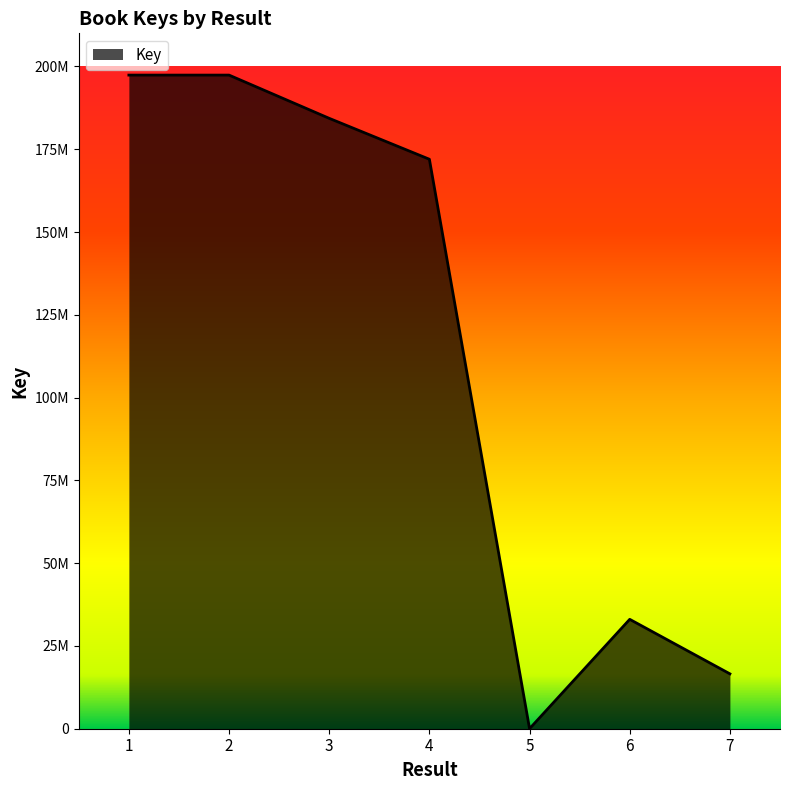

Does the chart have visible grid lines?

No